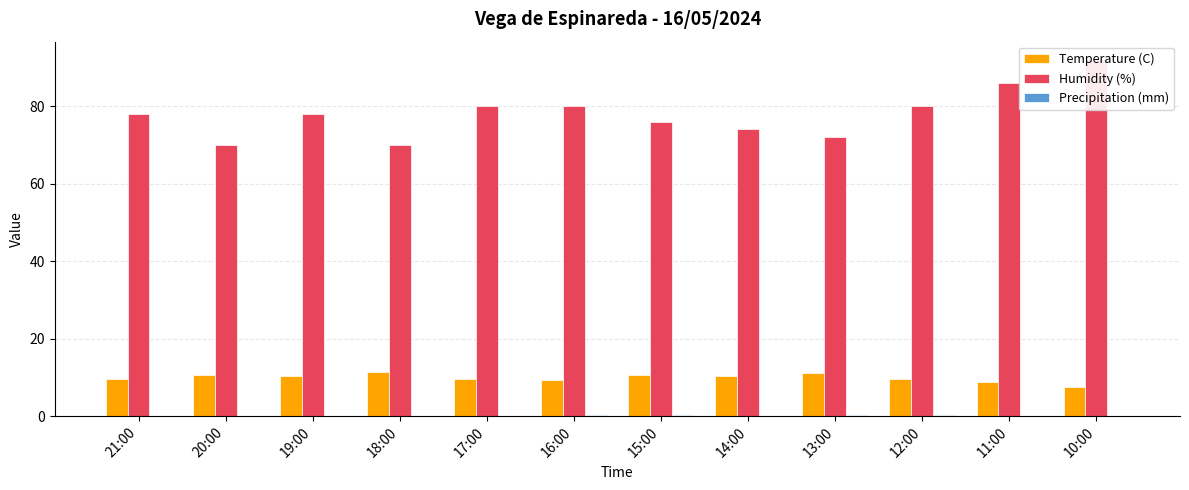

Which has a higher value, 11:00 or 18:00?

18:00